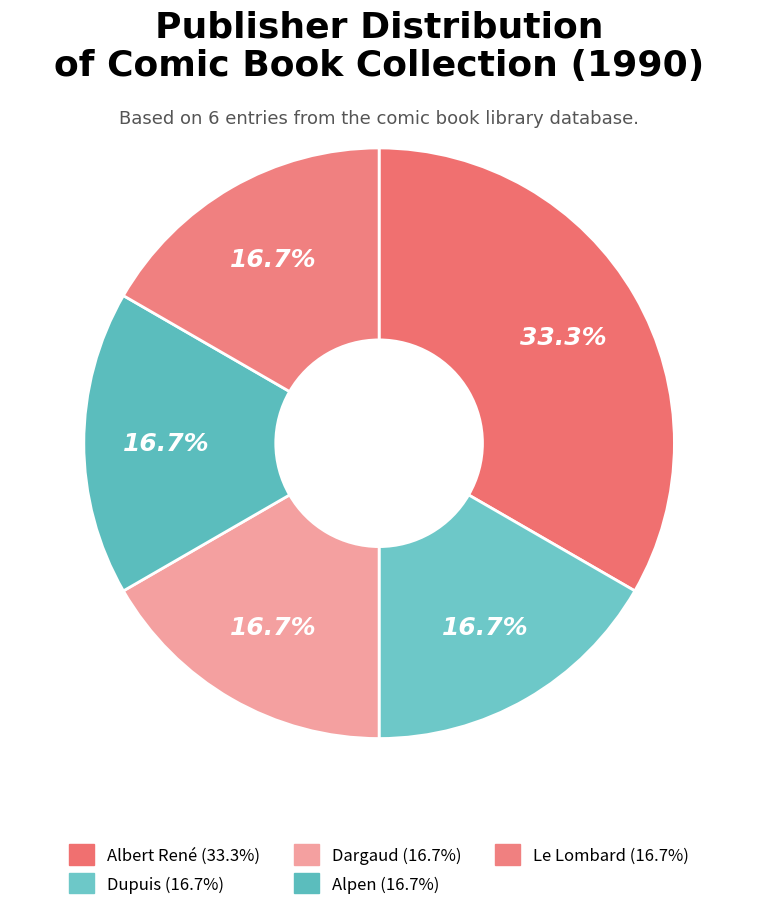

How many slices are in this pie chart?

5